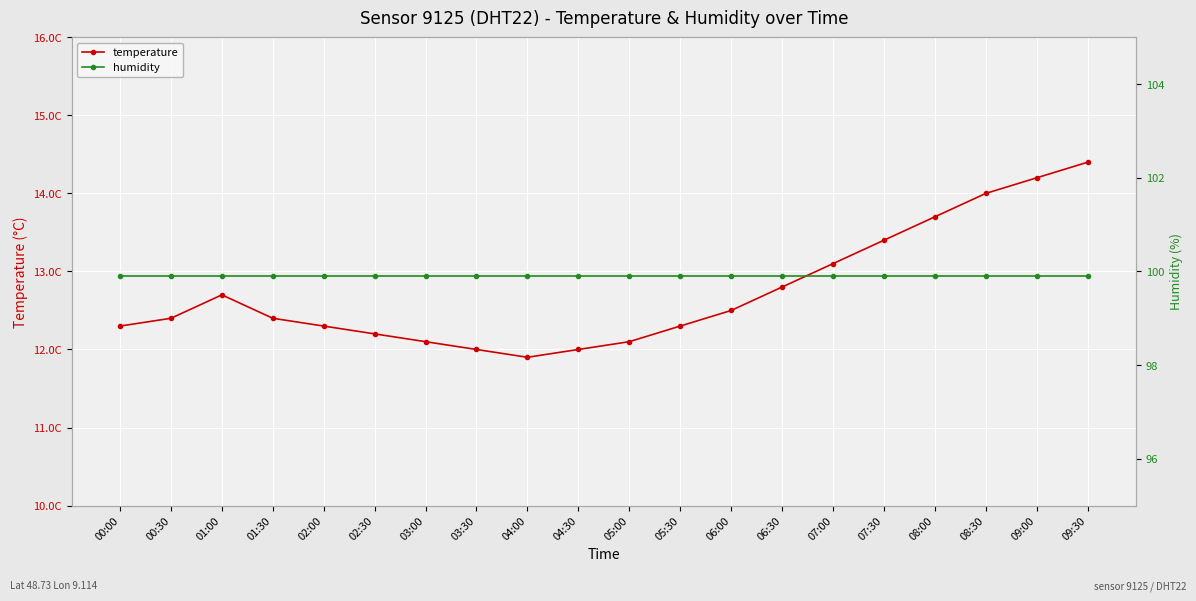

Which series has the largest total across all categories?

humidity